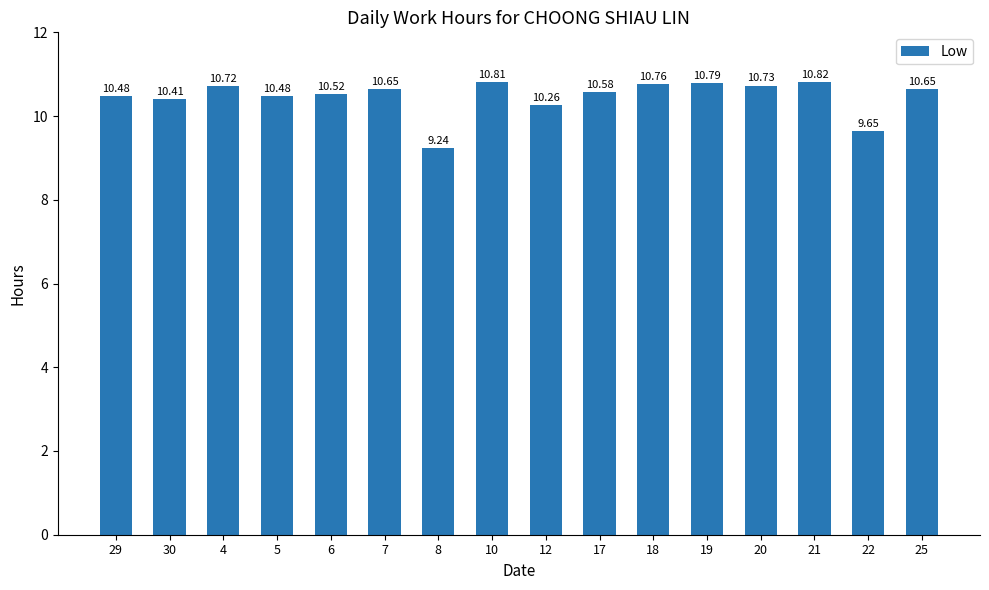

What is the label of the 11th bar from the left?

18